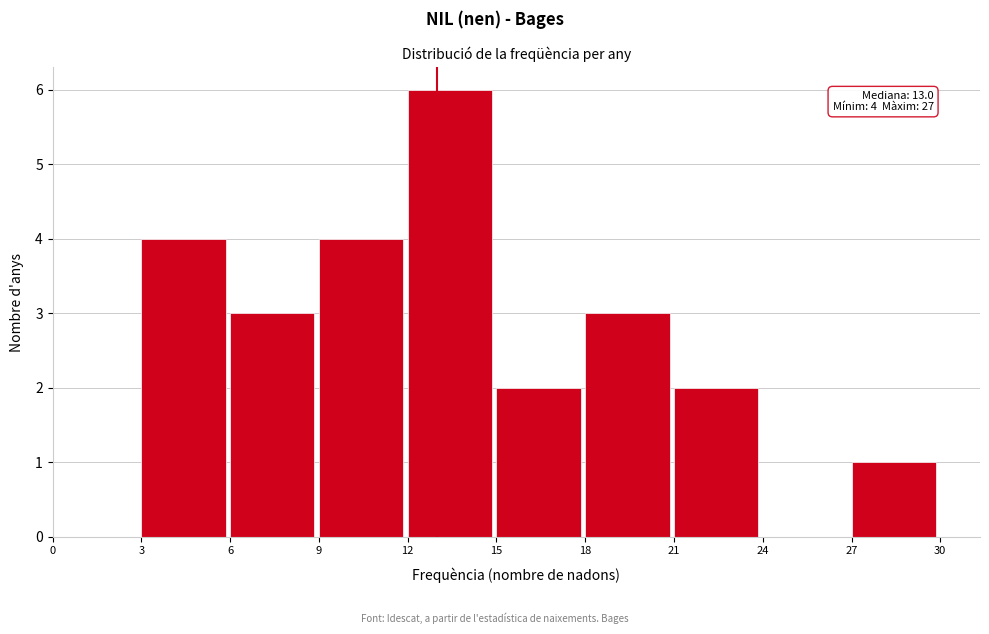

Which range on the x-axis has the tallest bar?

12 to 15